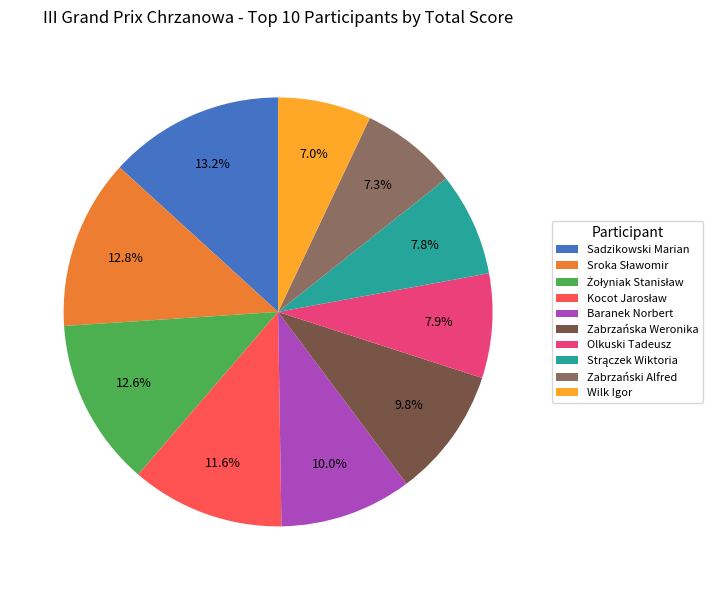

Combined, what portion of the pie is Zabrzańska Weronika and Sadzikowski Marian?

23.0%